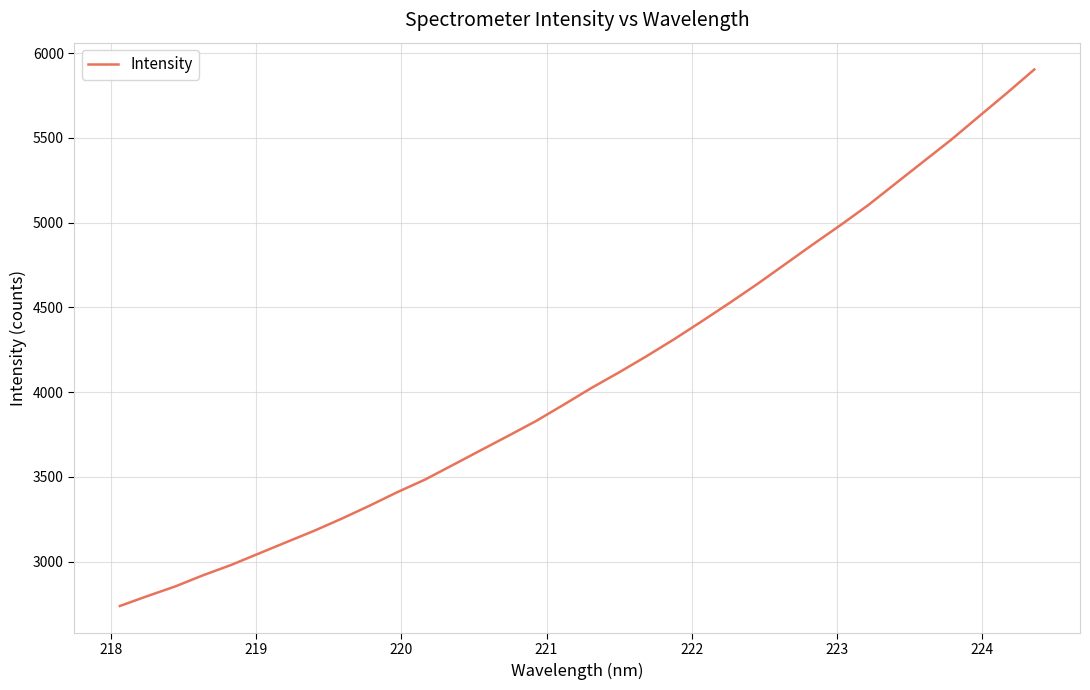

What is the difference between the maximum and minimum values?

3166.6